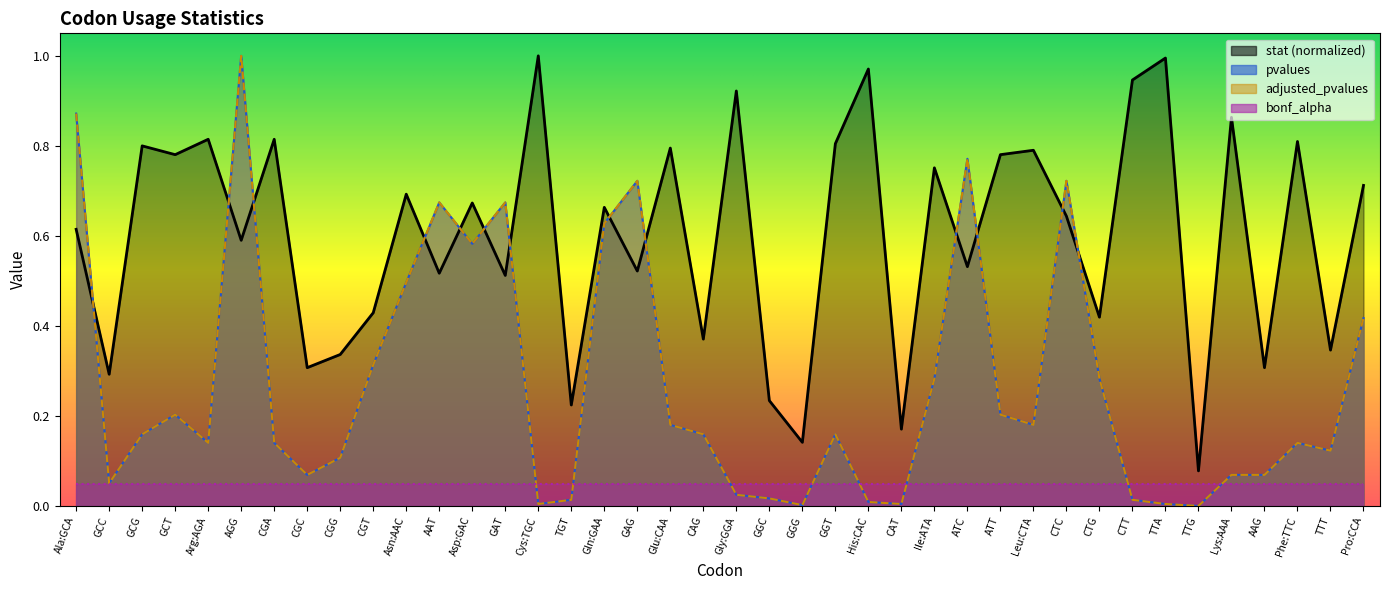

Between TTT and Phe:TTC, which is larger?

Phe:TTC